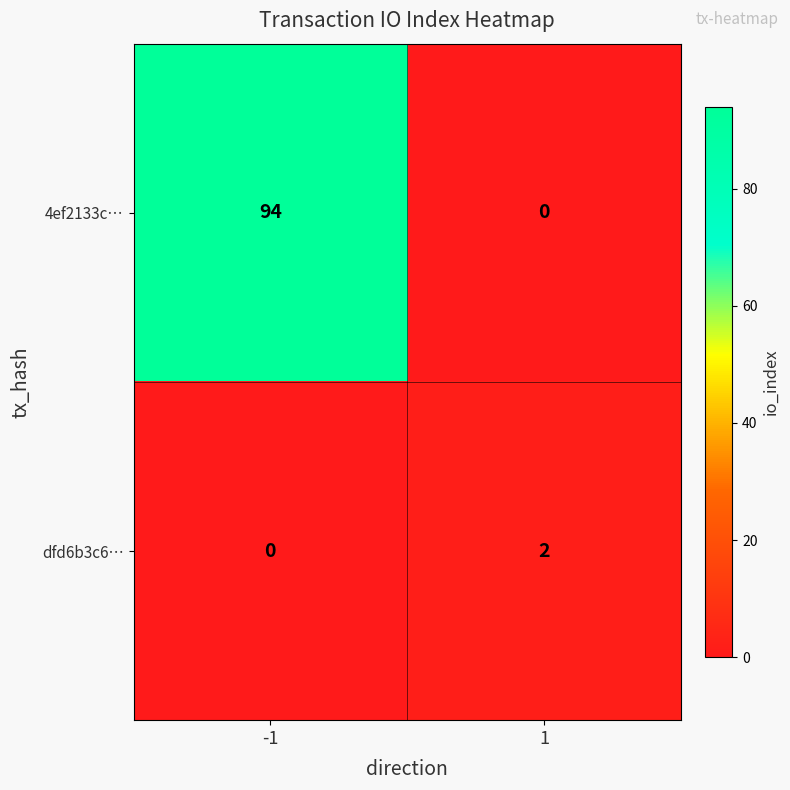

Which series has the largest total across all categories?

4ef2133c…